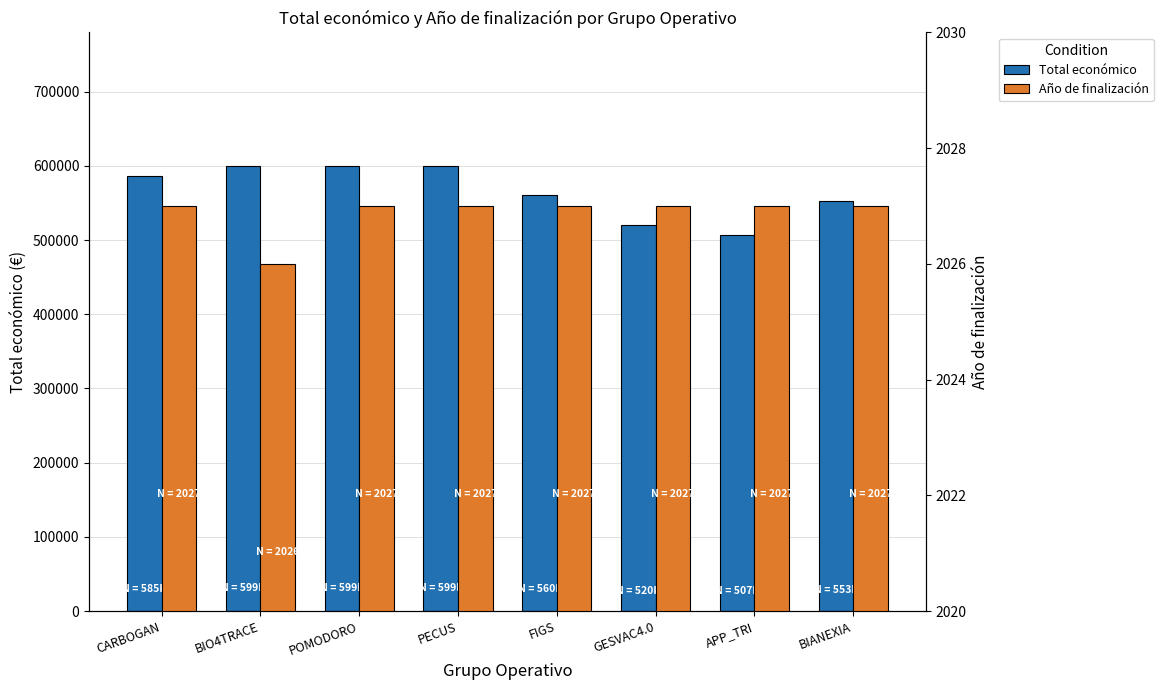

How many groups of bars are there?

8